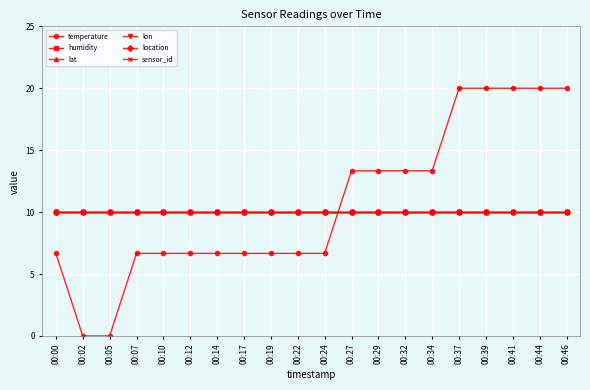

What is the minimum value for lat?

10.0